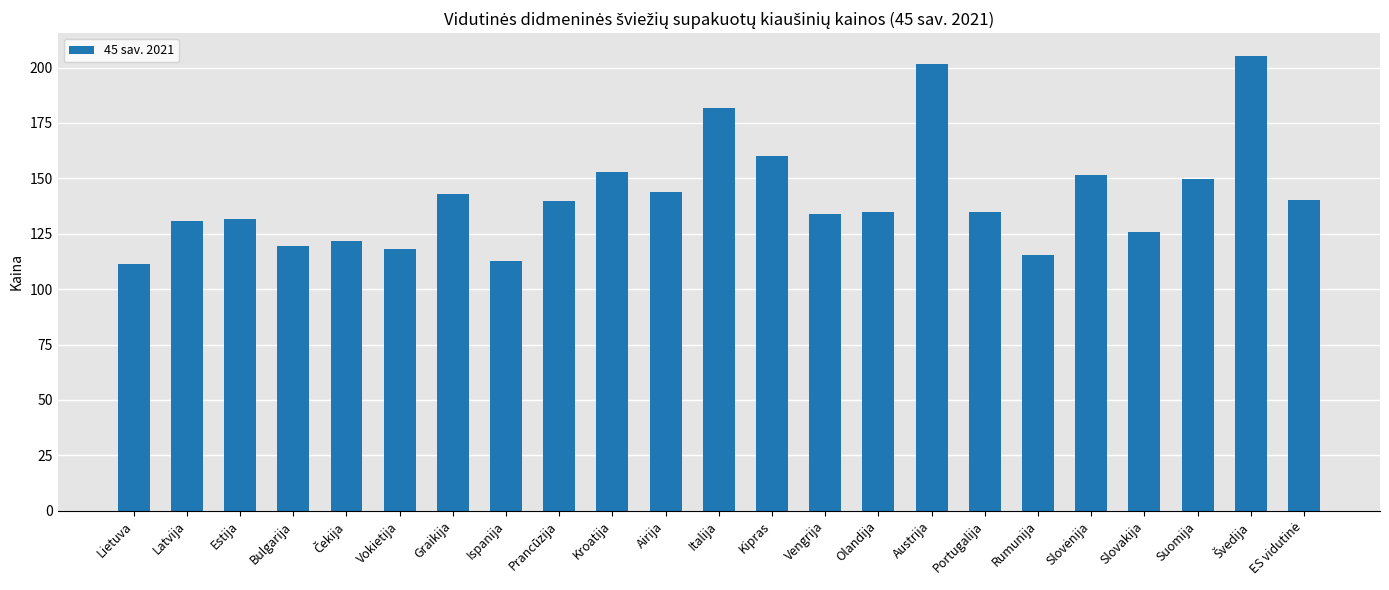

What is the maximum value shown in the chart?

205.3